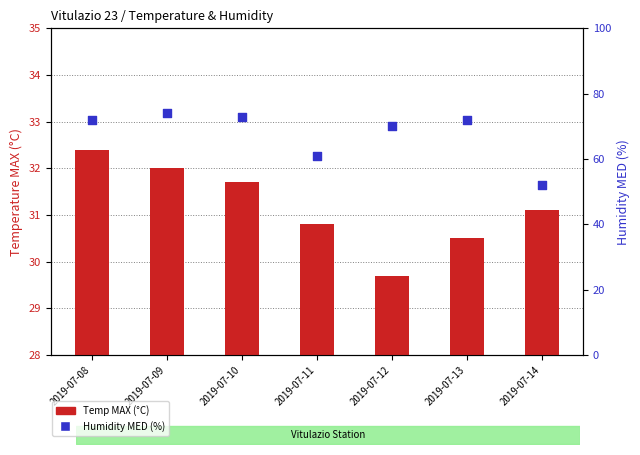

Is the value of Temp MAX (°C) at 2019-07-13 greater than the value of Humidity MED (%) at 2019-07-12?

No